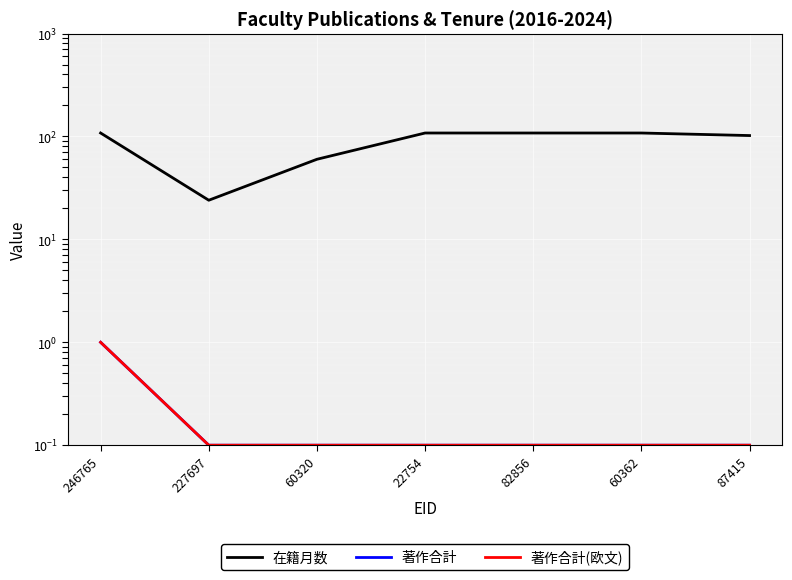

Rank the series by their maximum value, from lowest to highest.

著作合計, 著作合計(欧文), 在籍月数